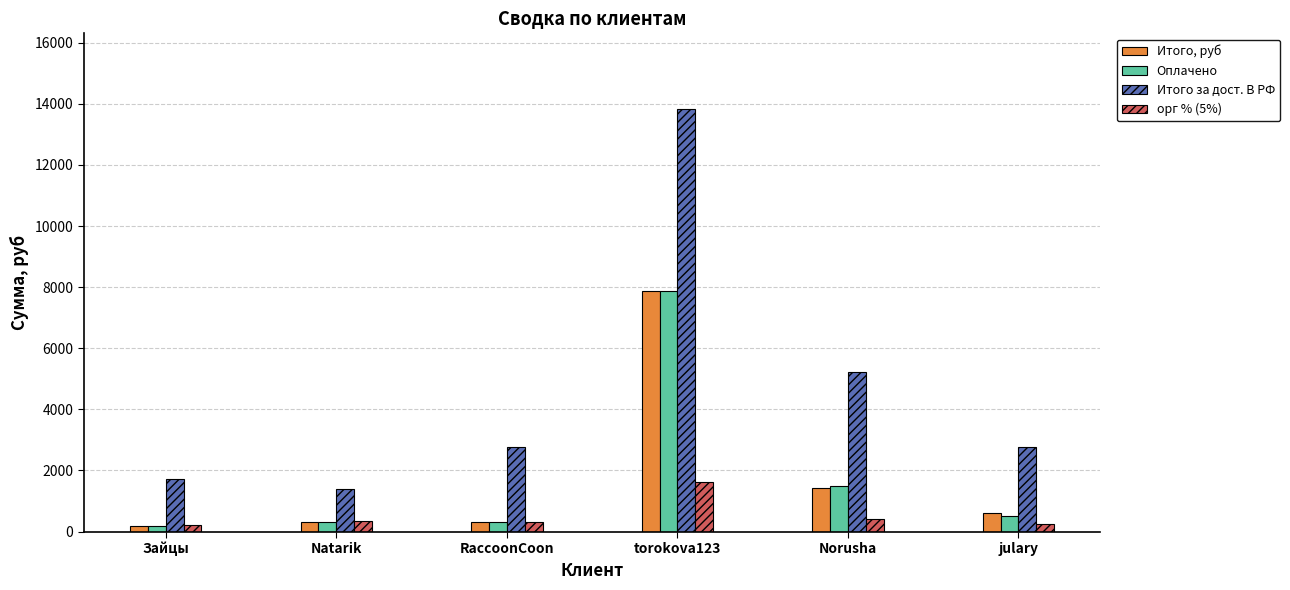

How many data points does each series have?

6